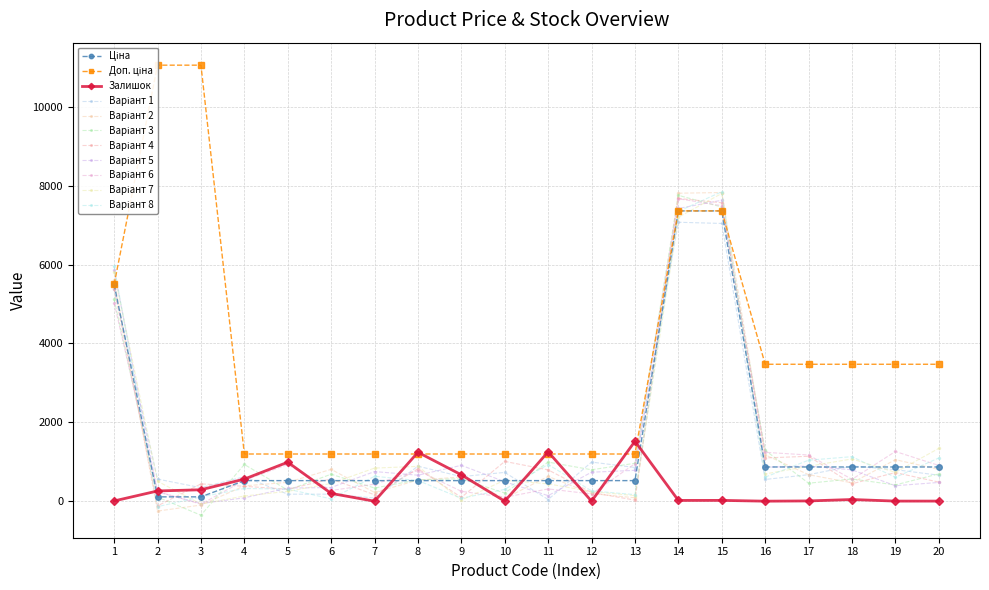

What is the lowest value of the Ціна series?

110.5